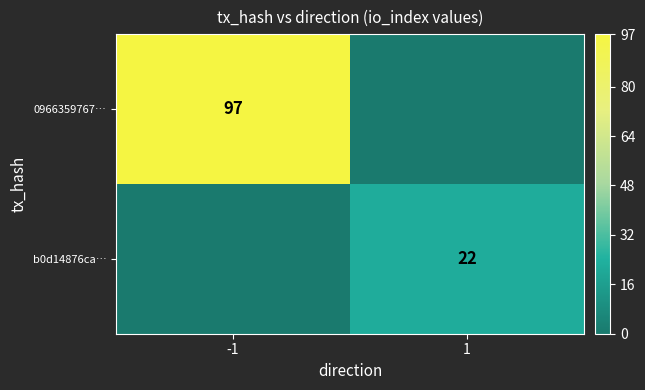

True or false: b0d14876ca… has a value of 11 at 1.

False